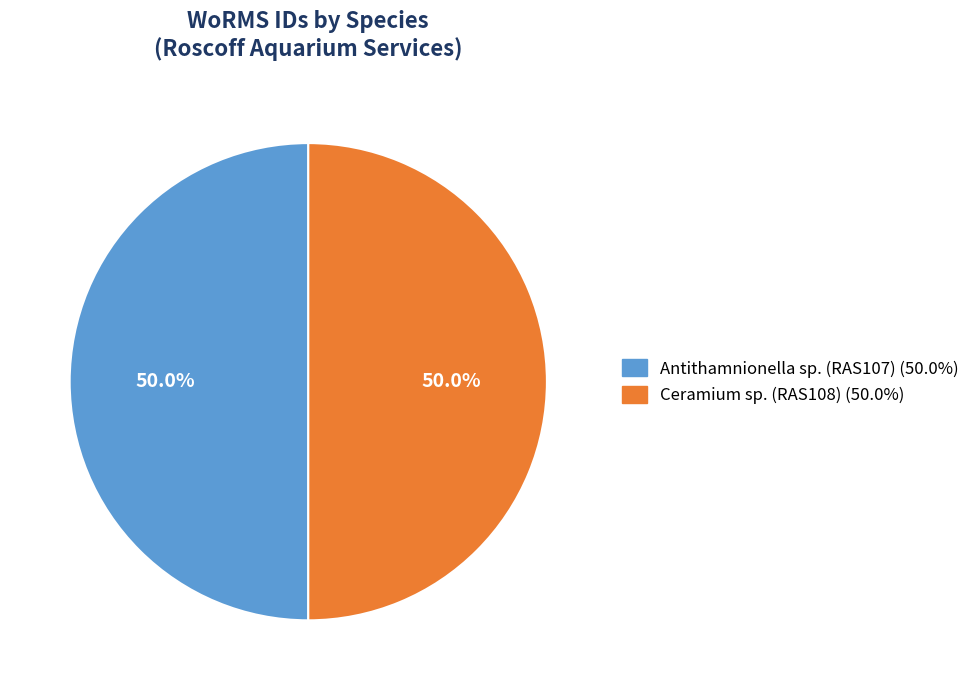

True or false: Antithamnionella sp. (RAS107) accounts for 59% of the total.

False